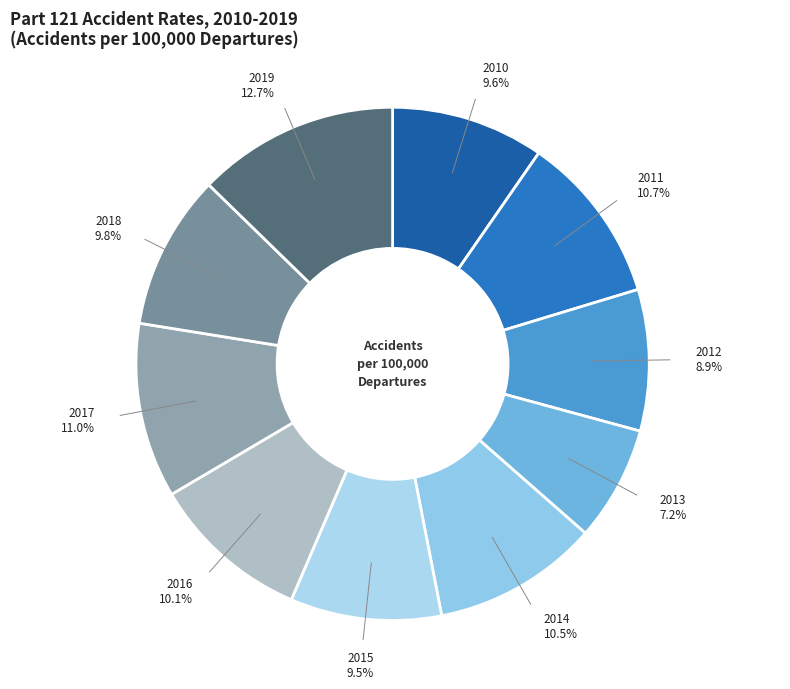

How many slices are in this pie chart?

10